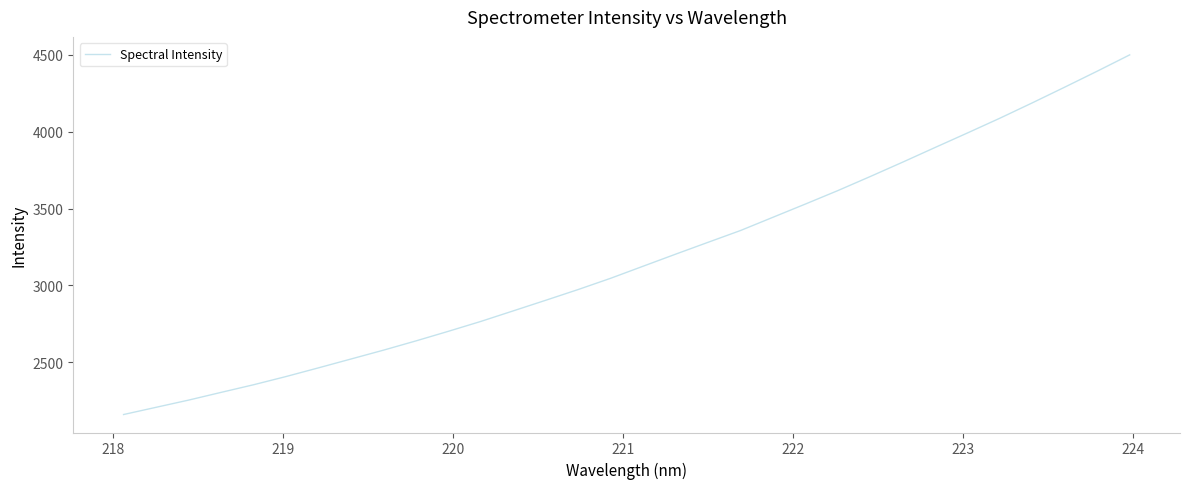

What is the smallest value displayed?

2159.6